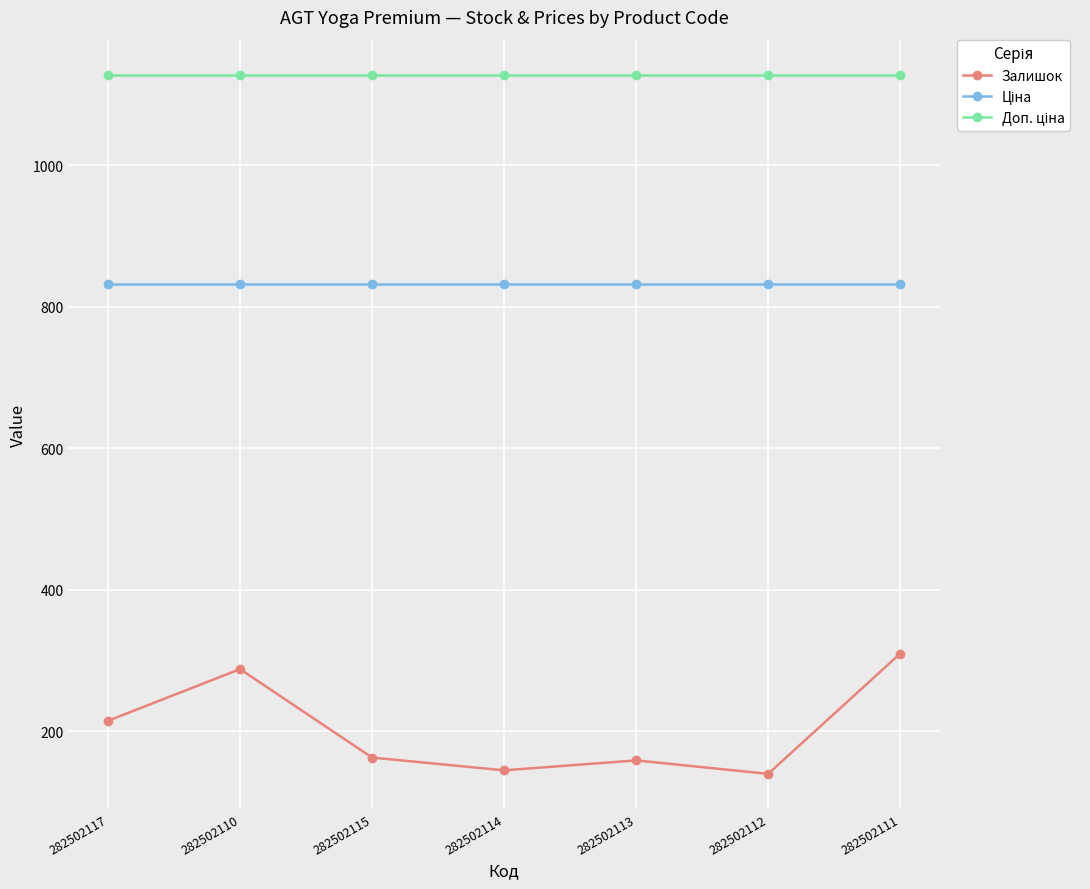

How many categories are shown in the chart?

7